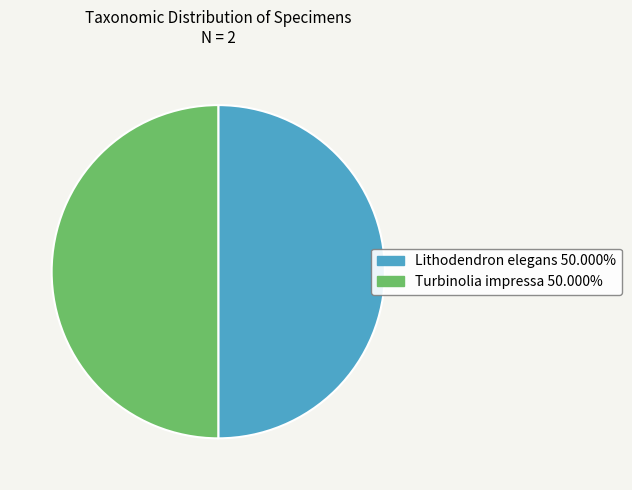

How many segments does this pie chart have?

2